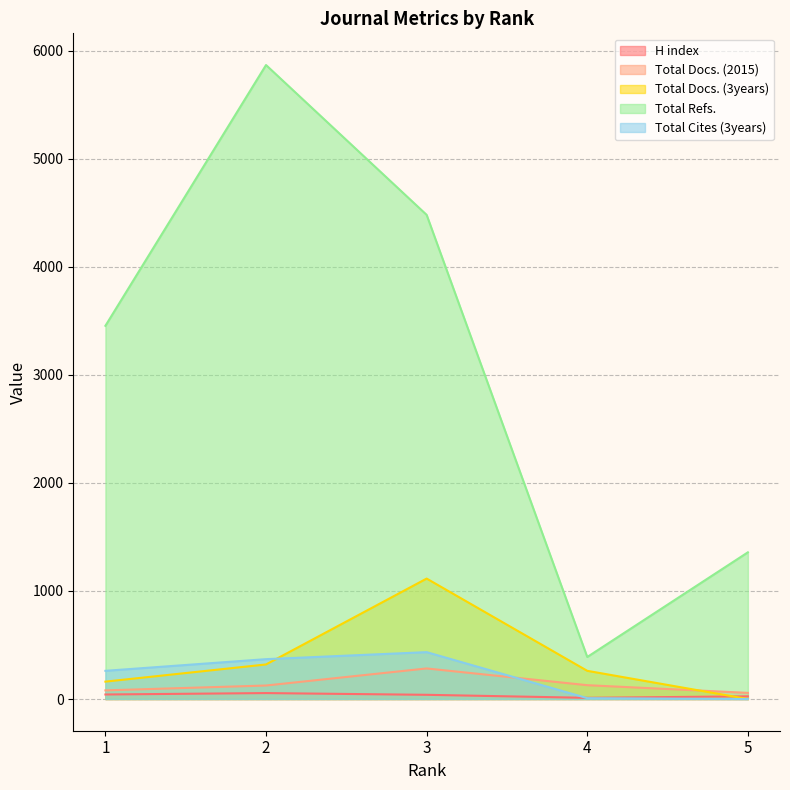

Reading right to left, transcribe all the data shown in this chart.

H index: 5=25	4=11	3=39	2=55	1=42
Total Docs. (2015): 5=57	4=128	3=283	2=125	1=80
Total Docs. (3years): 5=0	4=261	3=1115	2=320	1=161
Total Refs.: 5=1358	4=389	3=4482	2=5869	1=3455
Total Cites (3years): 5=0	4=8	3=434	2=369	1=261